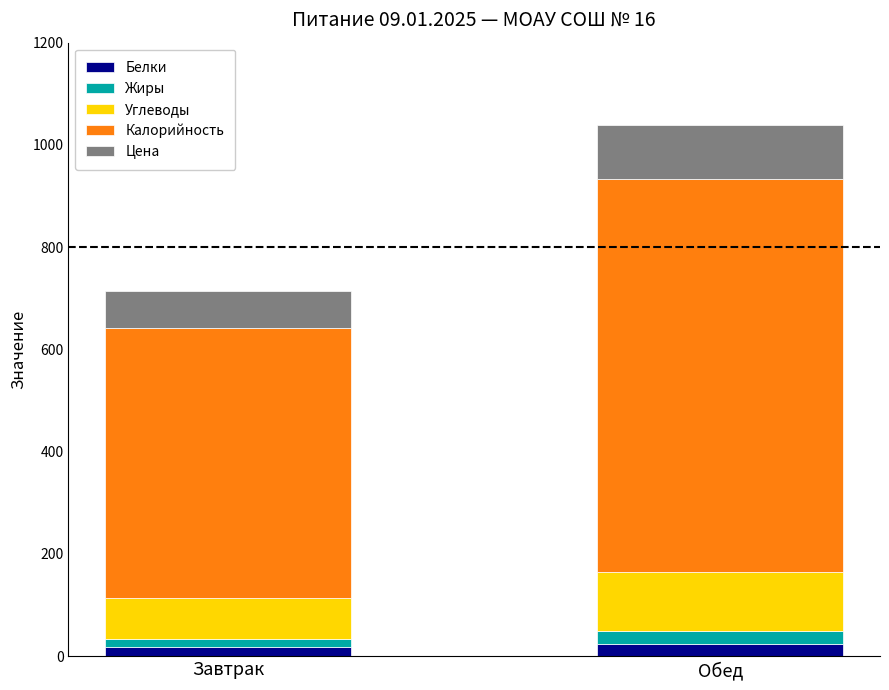

What is the average value of the Белки series?

21.5